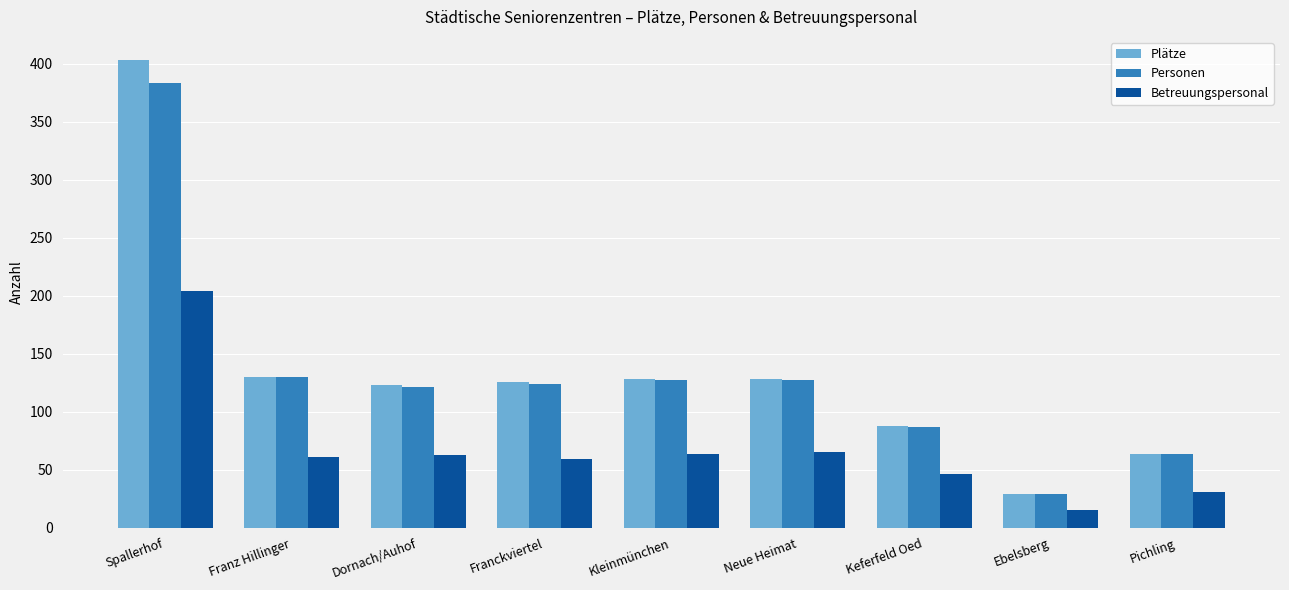

Which series changed the most between Kleinmünchen and Ebelsberg?

Plätze